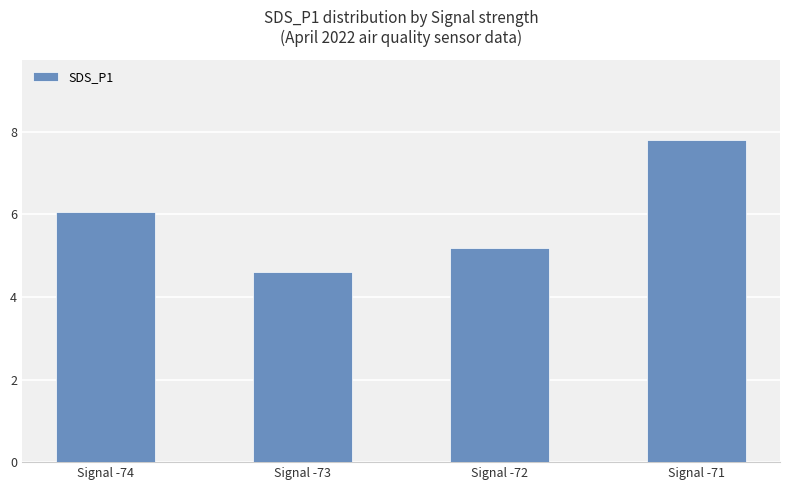

What is the average value?

5.9